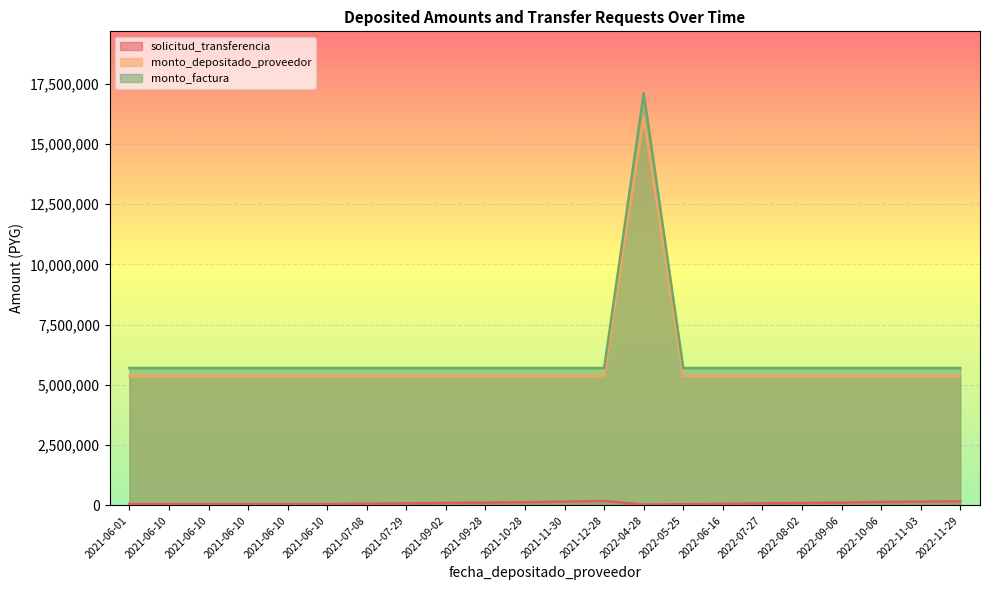

Between 2021-09-02 and 2022-11-29, which is larger?

2022-11-29